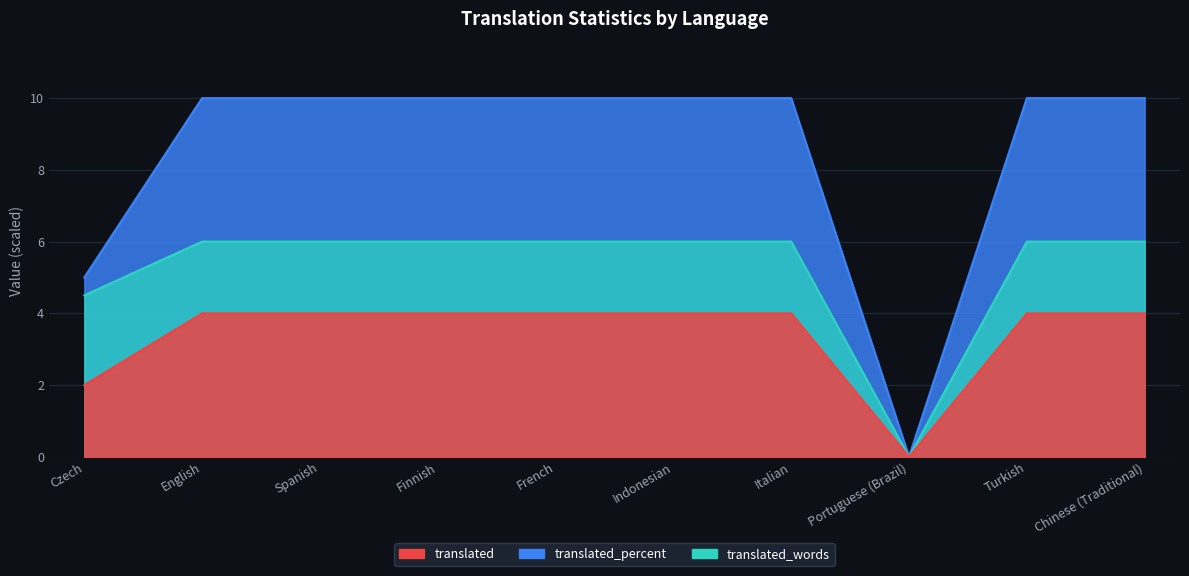

What is the maximum value for translated_percent?

4.0